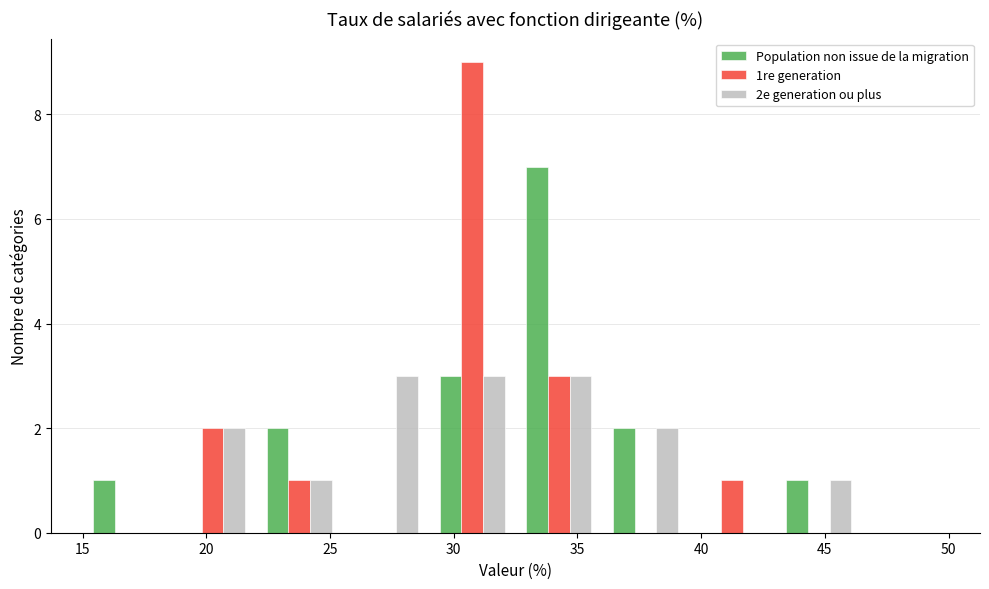

What is the height of the Population non issue de la migration bar covering 43.0 to 46.5 on the x-axis? The values are not printed on the chart, so give them approximately, as read against the axis.

1